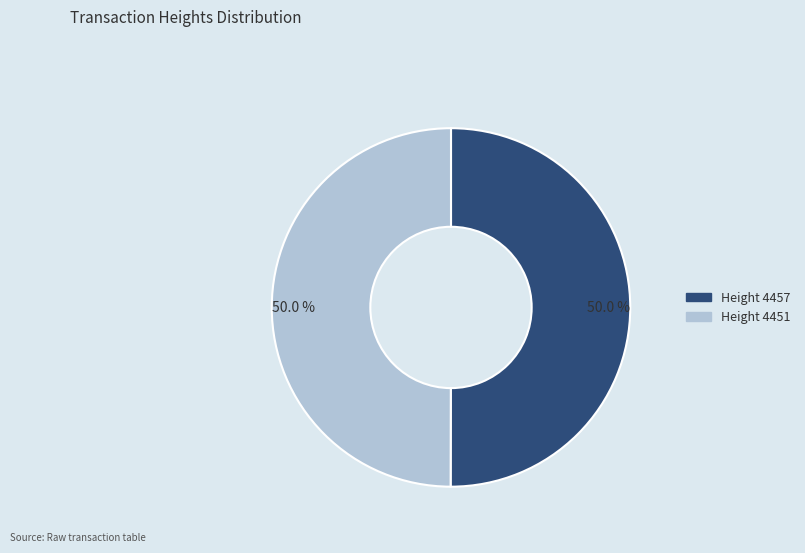

What is the largest slice in the pie chart?

4457